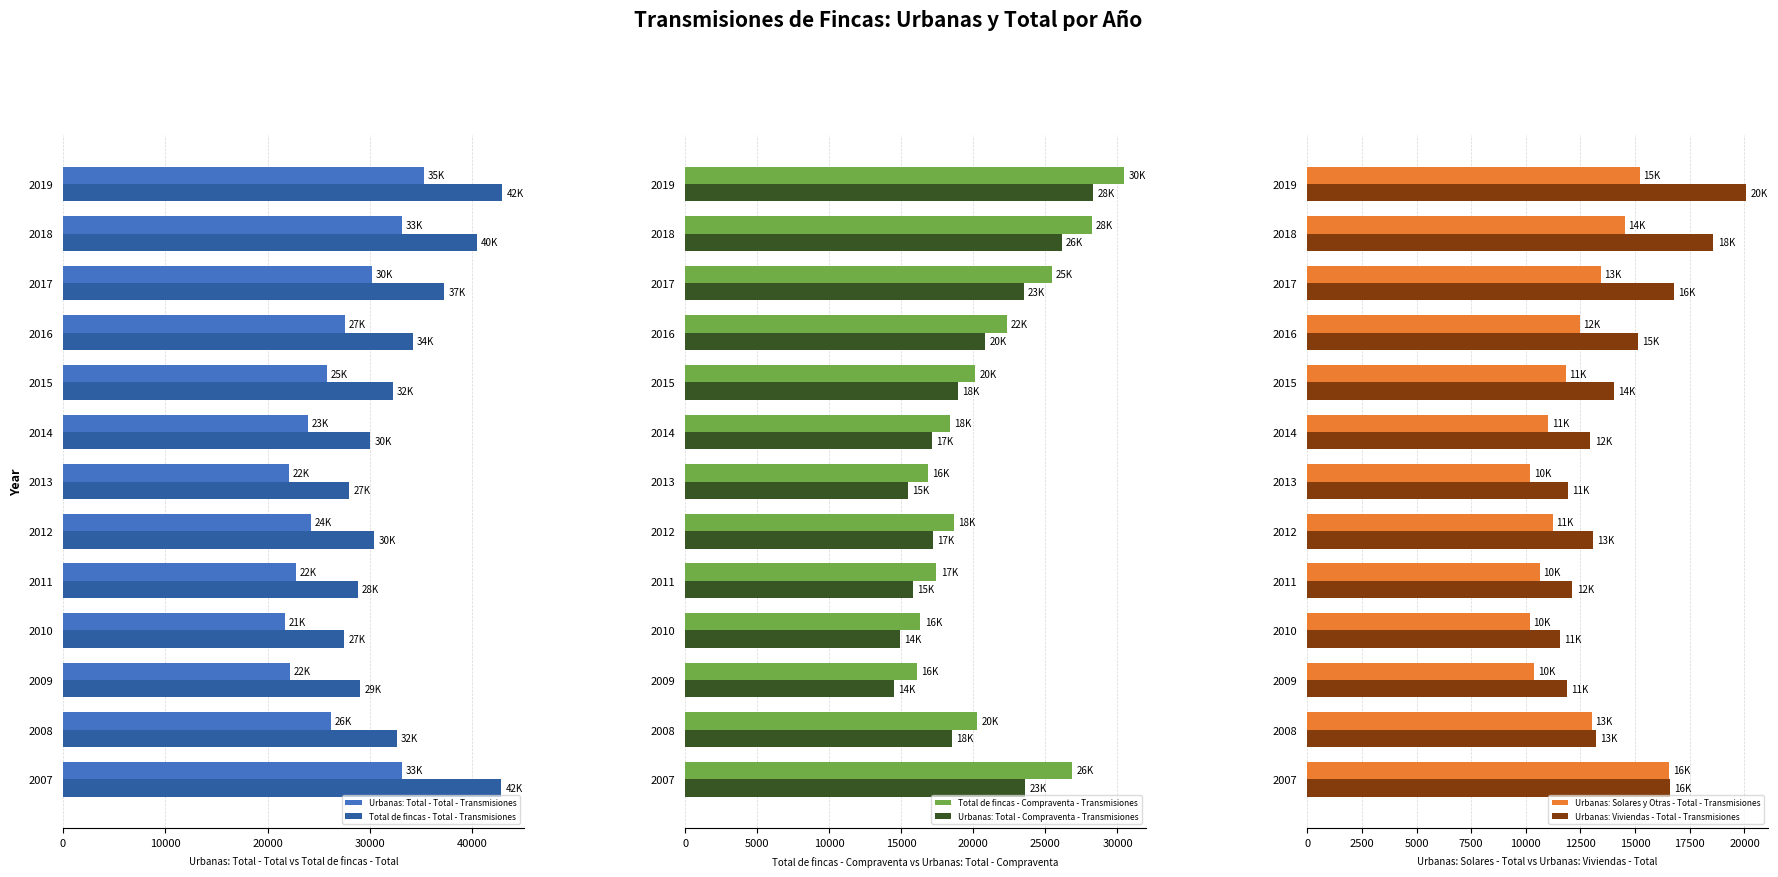

Which series has the largest range (max minus min)?

Total de fincas - Total - Transmisiones